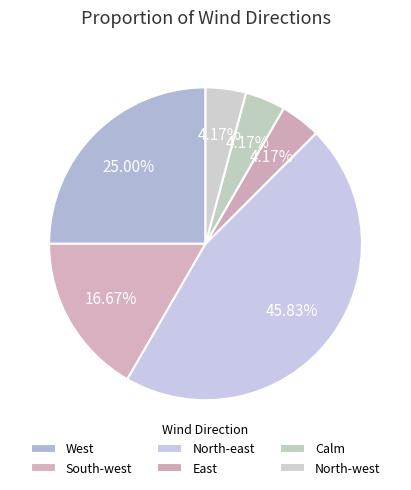

Is there any slice that represents more than half of the pie?

No